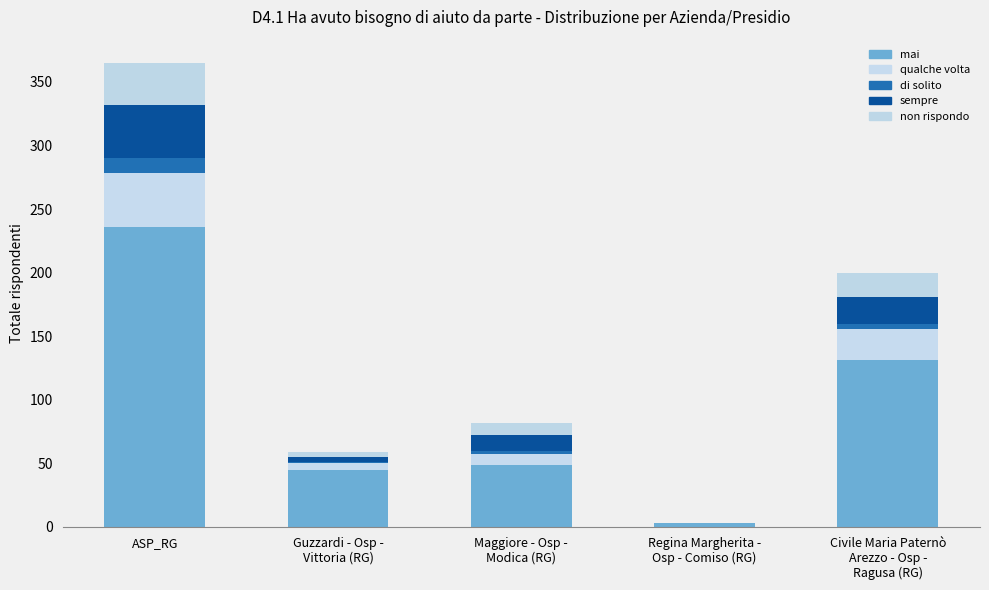

At which category is the sum across all series the highest?

ASP_RG